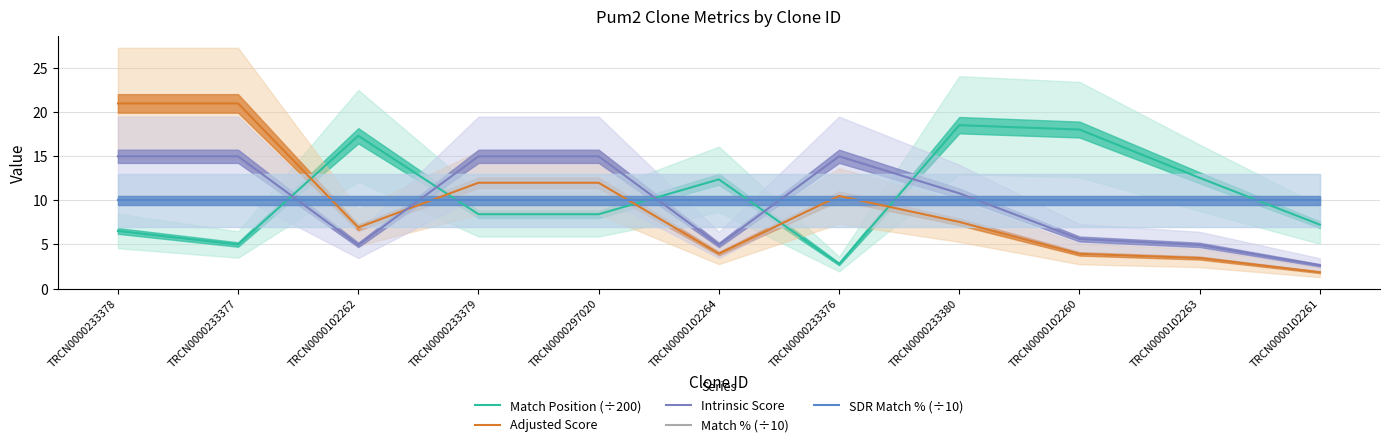

What value does the Intrinsic Score series have at TRCN0000233379?

15.0